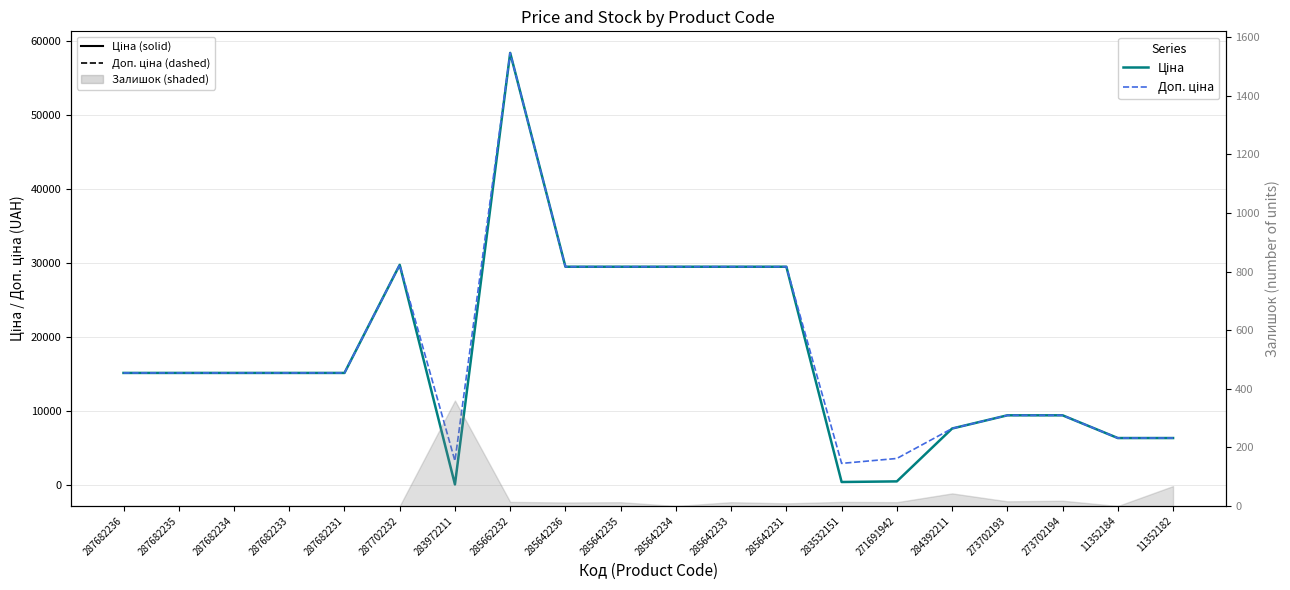

Reading right to left, extract all data points from this chart.

Ціна: 6308.8	6308.8	9384.0	9384.0	7596.5	443.1	359.9	29491.5	29491.5	29491.5	29491.5	29491.5	58426.5	32.0	29747.2	15120.0	15120.0	15120.0	15120.0	15120.0
Доп. ціна: 6308.8	6308.8	9384.0	9384.0	7596.5	3545.0	2878.8	29491.5	29491.5	29491.5	29491.5	29491.5	58426.5	3205.0	29747.2	15120.0	15120.0	15120.0	15120.0	15120.0